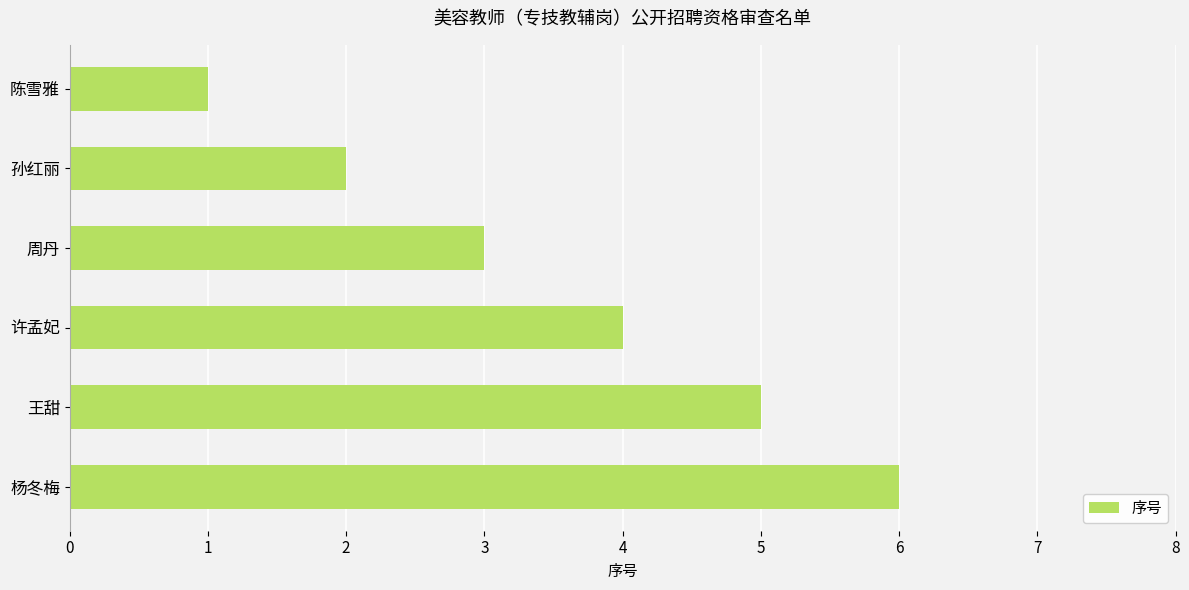

How many values are between 2 and 5?

4